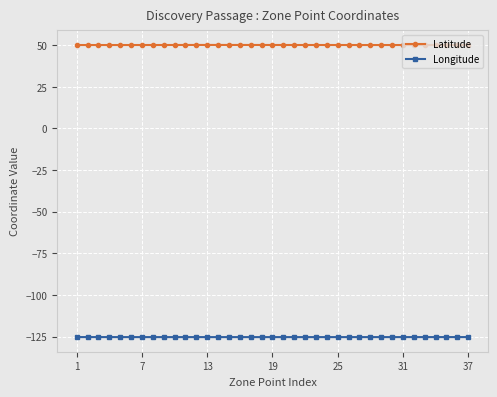

At how many categories does at least one series exceed 12?

37